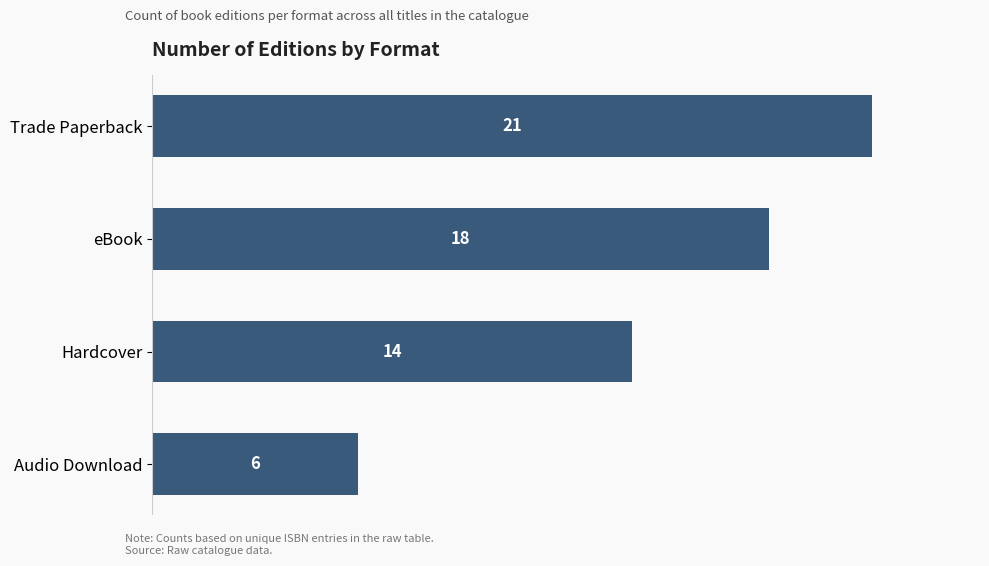

What is the sum of all values?

59